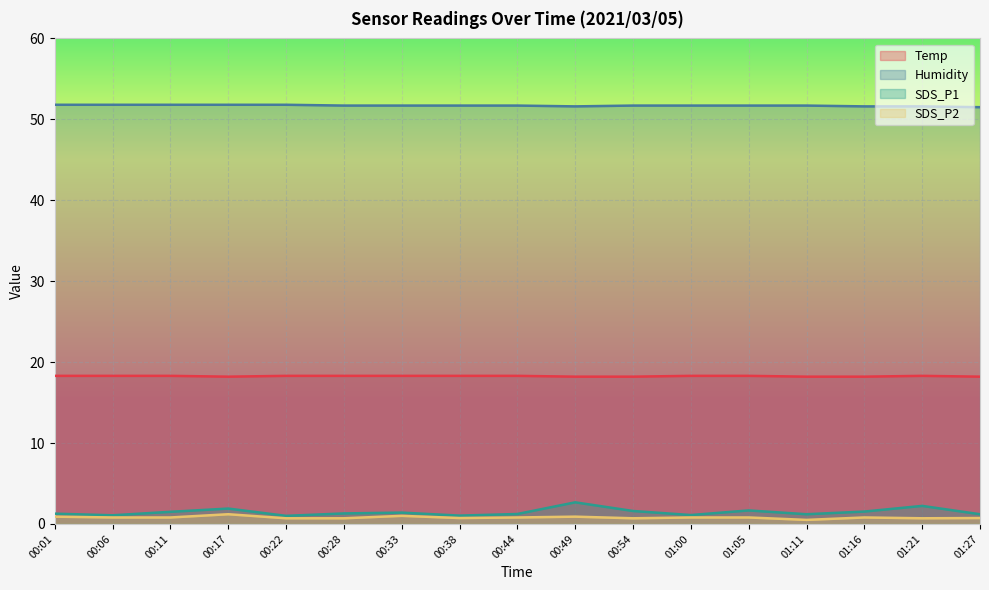

Which series changed the most between 00:49 and 00:54?

SDS_P1